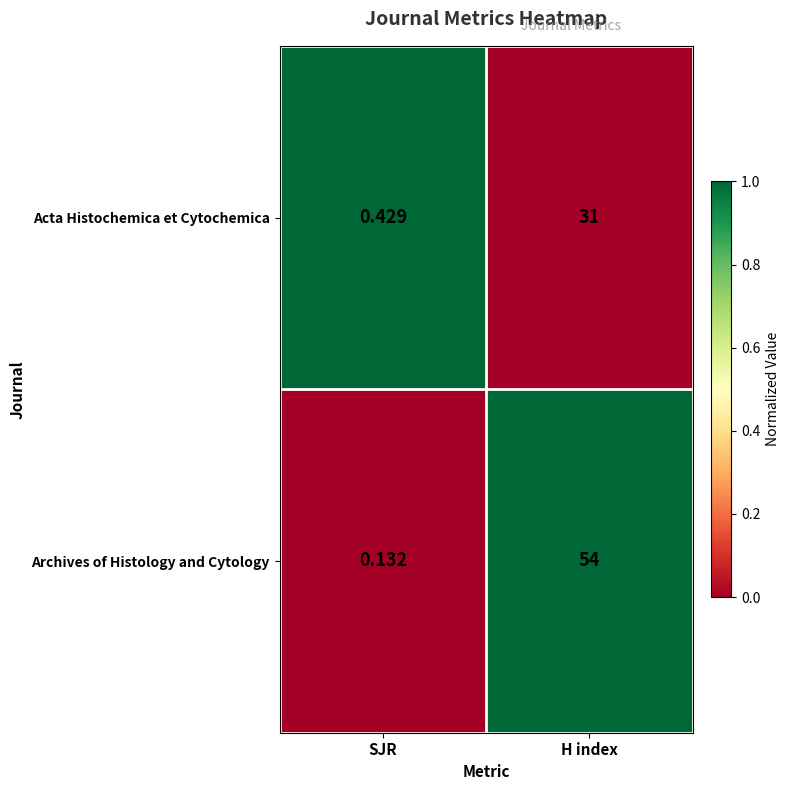

Between SJR and H index, which series saw the biggest shift?

Archives of Histology and Cytology